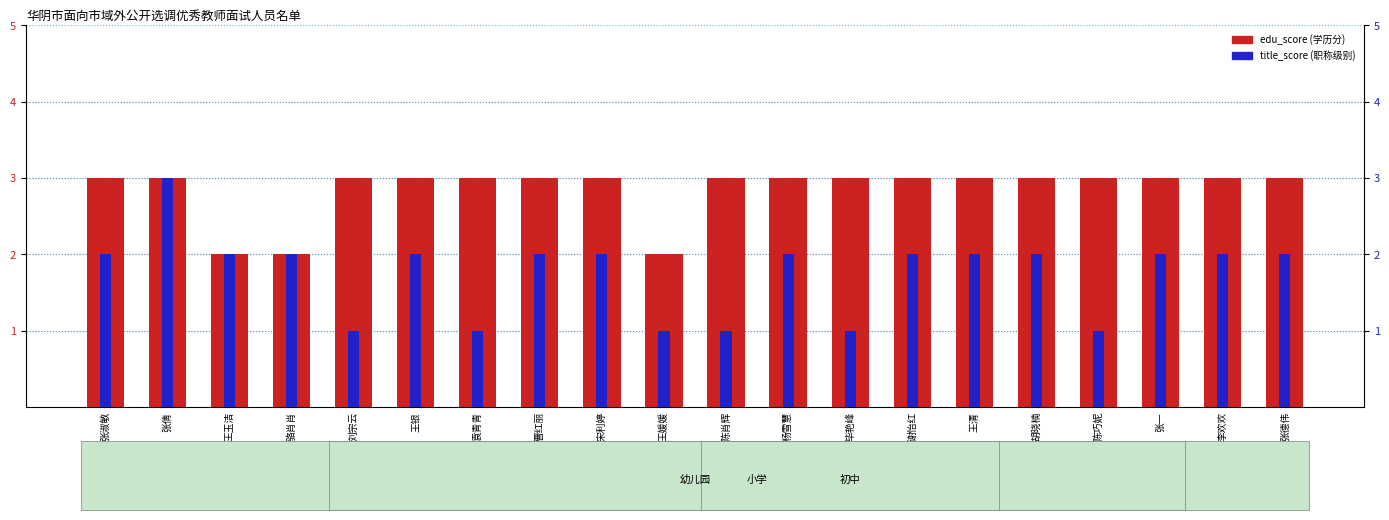

Are the bars horizontal?

No